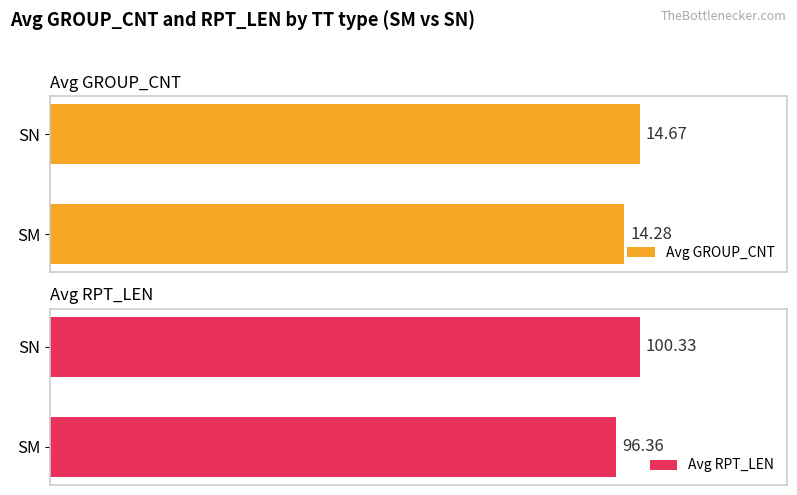

Reading left to right, extract all data points from this chart.

Avg GROUP_CNT: 14.3	14.7
Avg RPT_LEN: 96.4	100.3